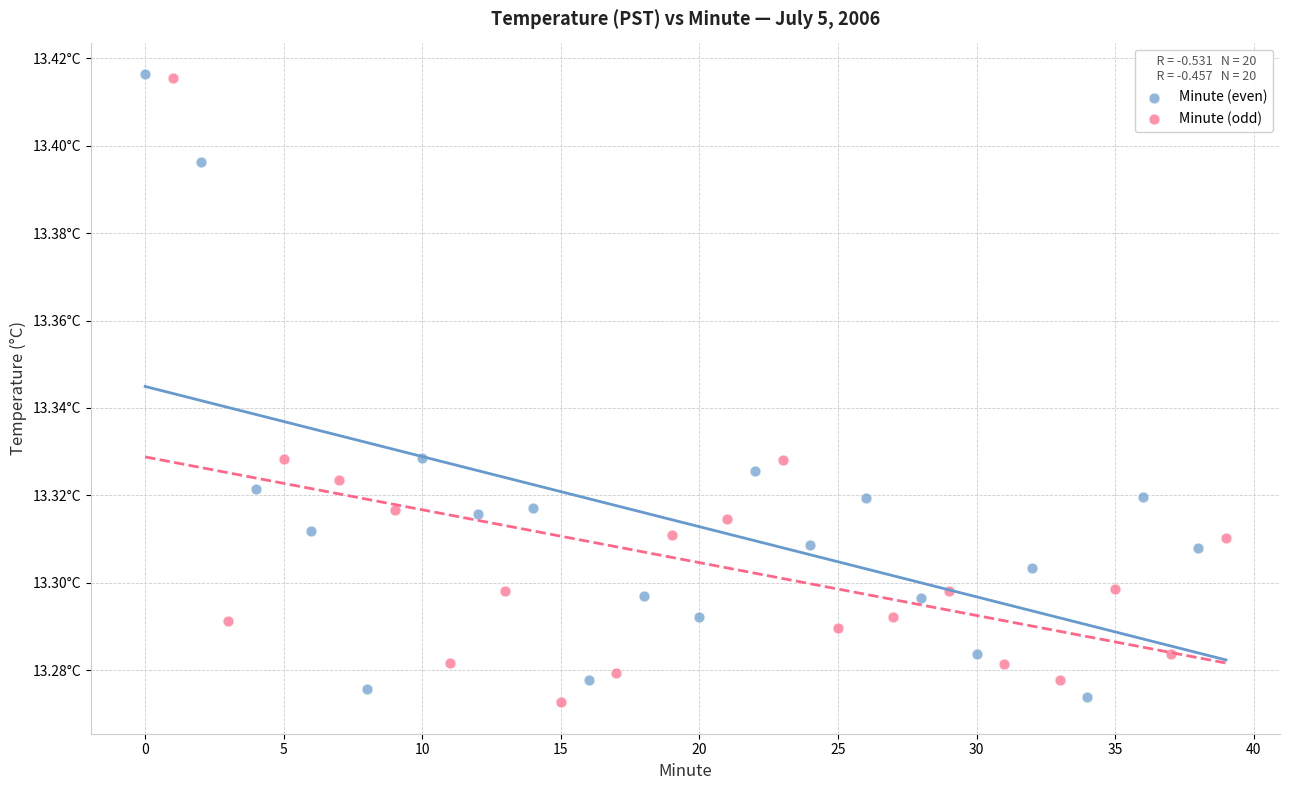

What are all the series names shown in the legend?

Minute (even), Minute (odd)